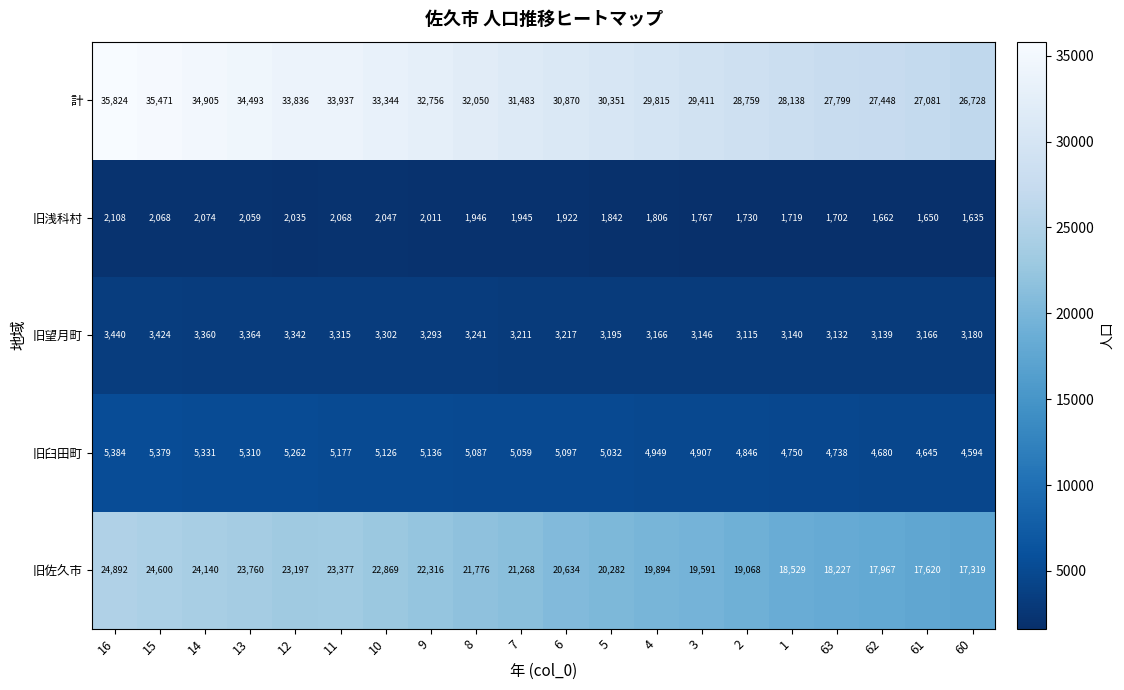

What is the spread (max minus min) of values at 3?

27644